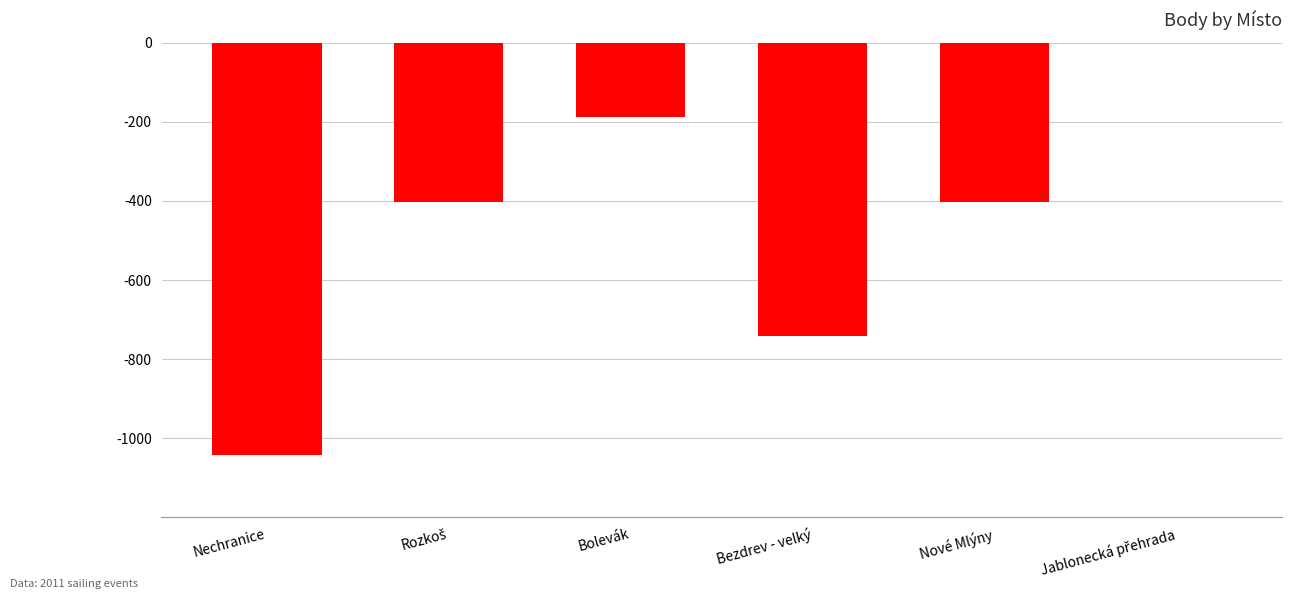

Which has a higher value, Bolevák or Nové Mlýny?

Bolevák